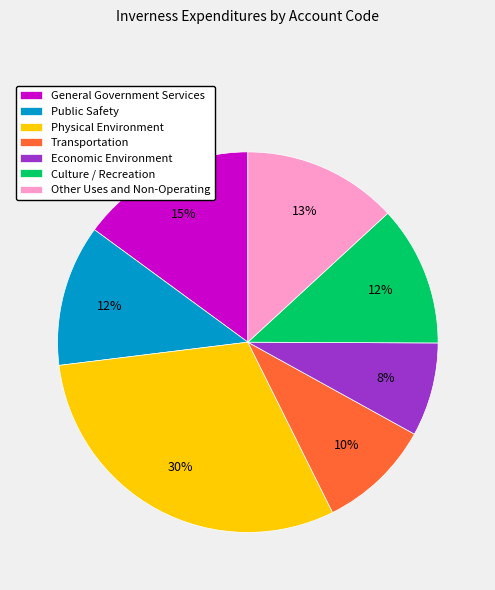

Which has a higher value, General Government Services or Other Uses and Non-Operating?

General Government Services